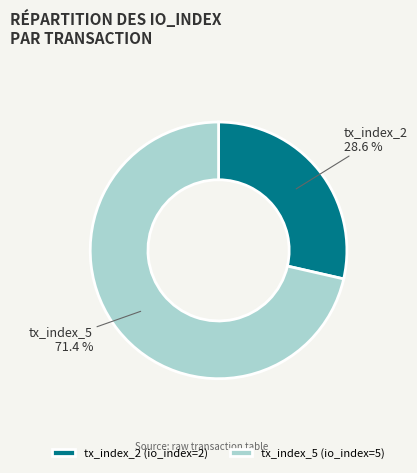

To the nearest percent, what percentage of the pie is tx_index_2?

29%